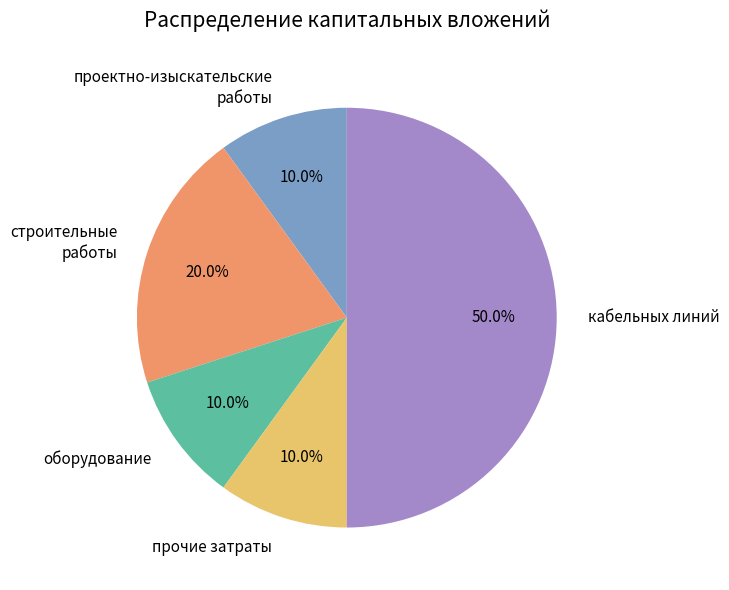

Which slice is the largest?

кабельных линий